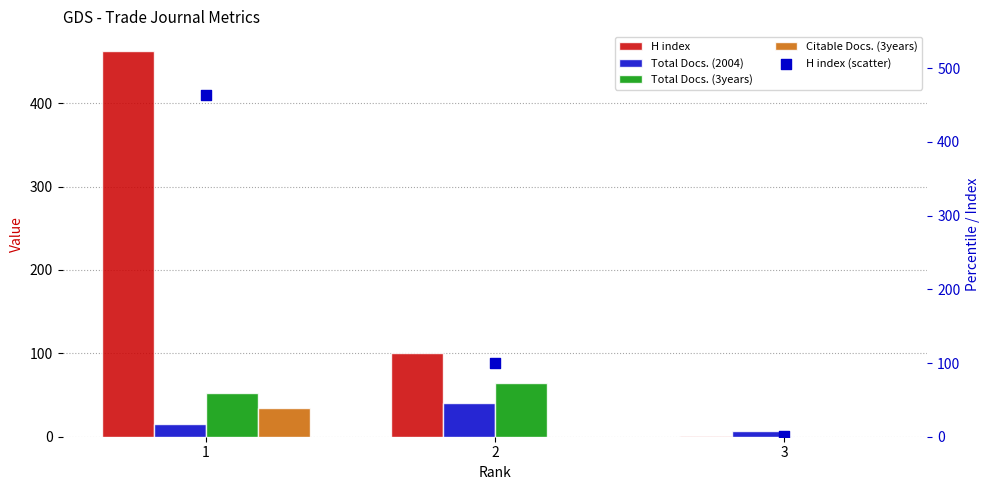

Which series reaches the minimum Y coordinate?

Total Docs. (3years)